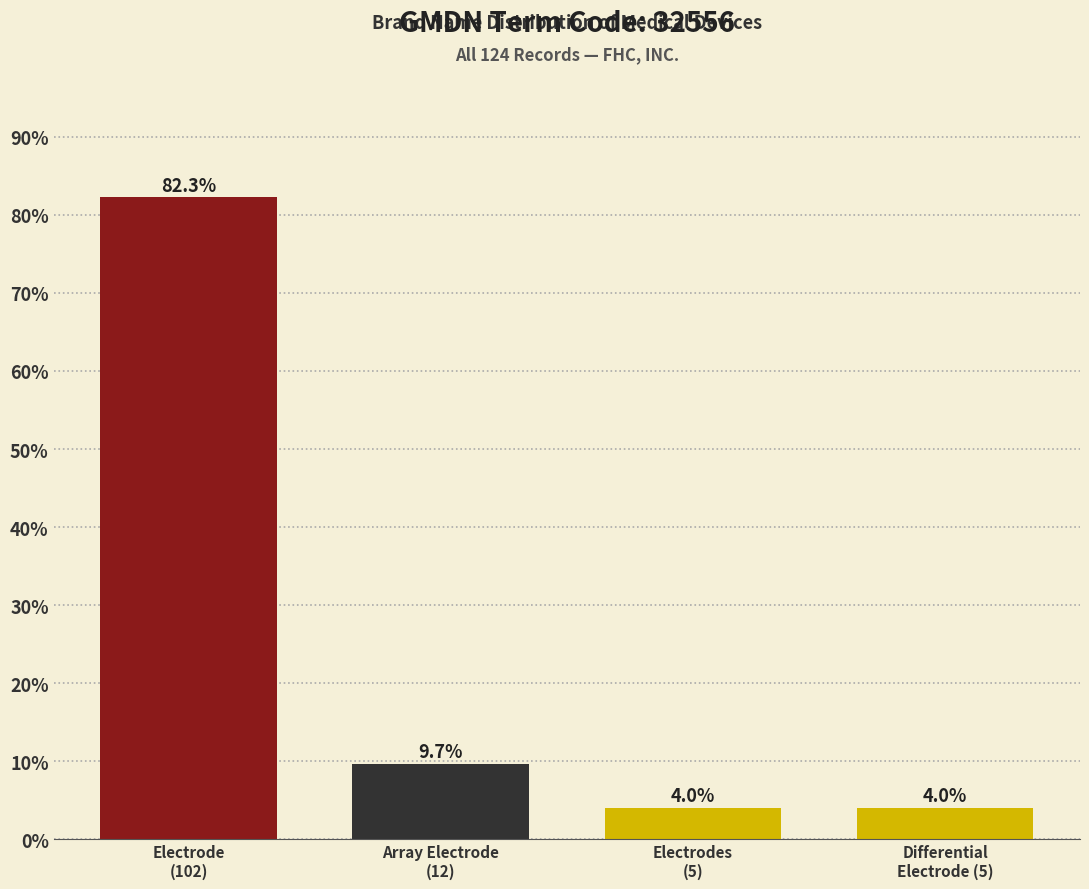

Reading left to right, what are all the values shown in this chart?

82.3	9.7	4.0	4.0